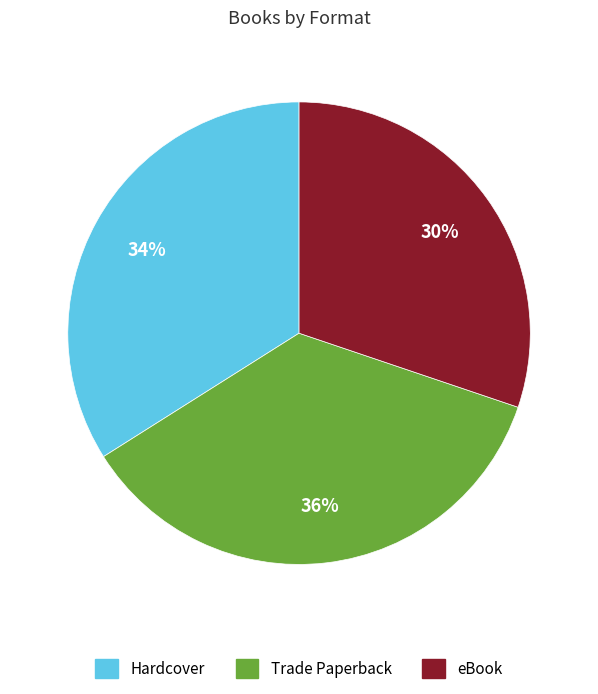

Rank the categories by value from highest to lowest.

Trade Paperback, Hardcover, eBook